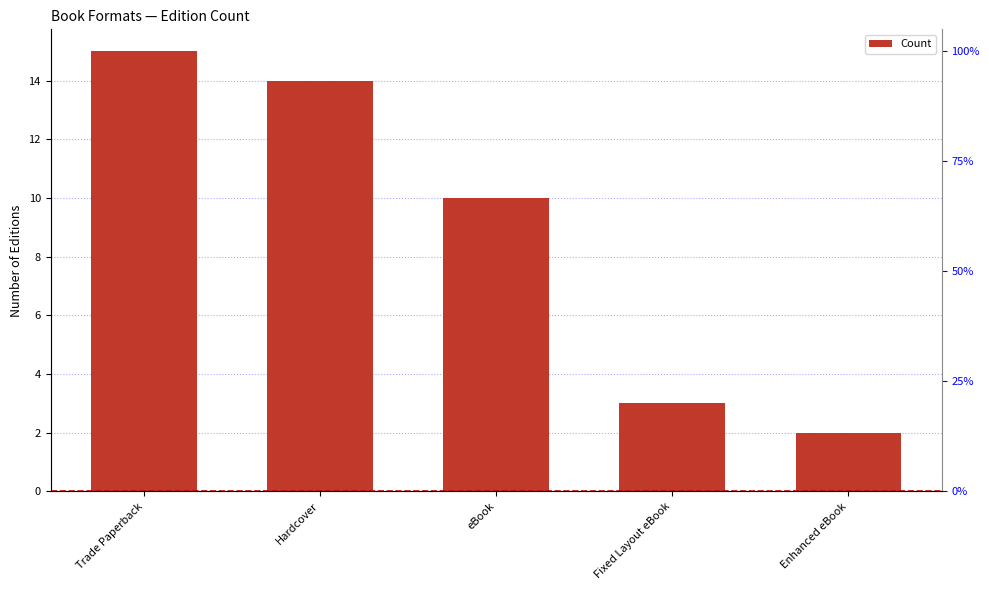

Which label corresponds to the smallest value in the chart?

Enhanced eBook